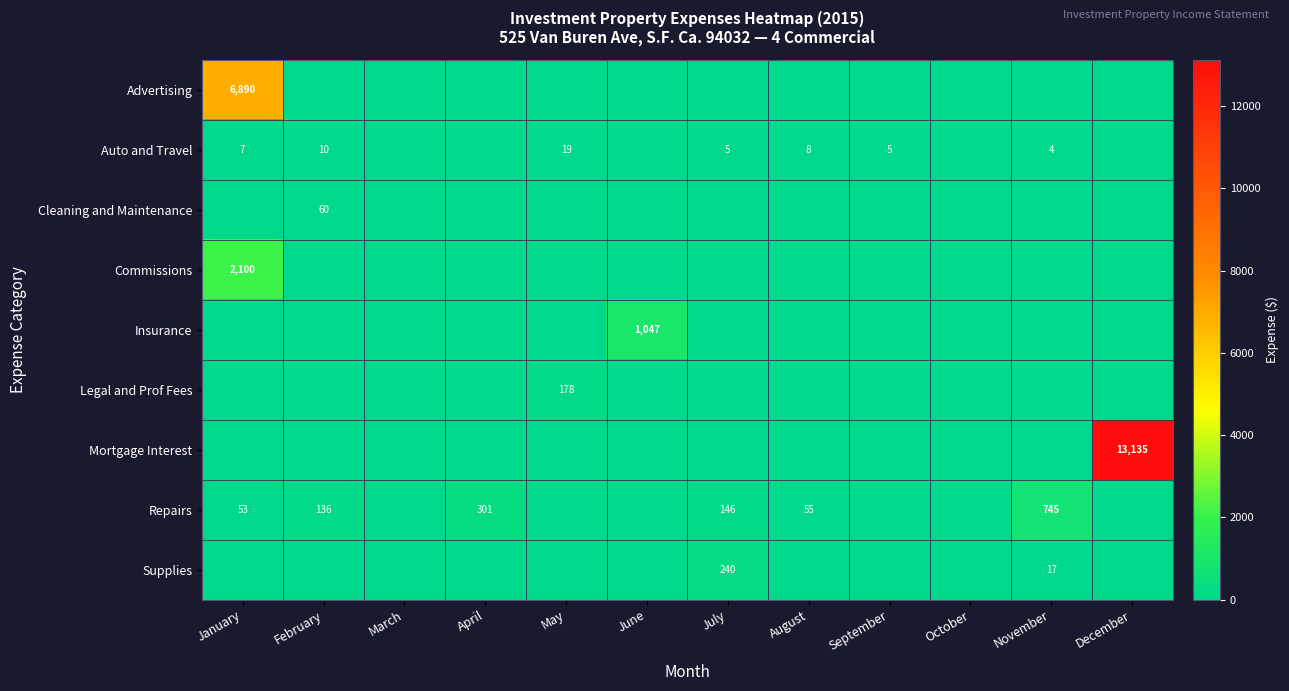

The value of Repairs at July is 146. True or false?

True